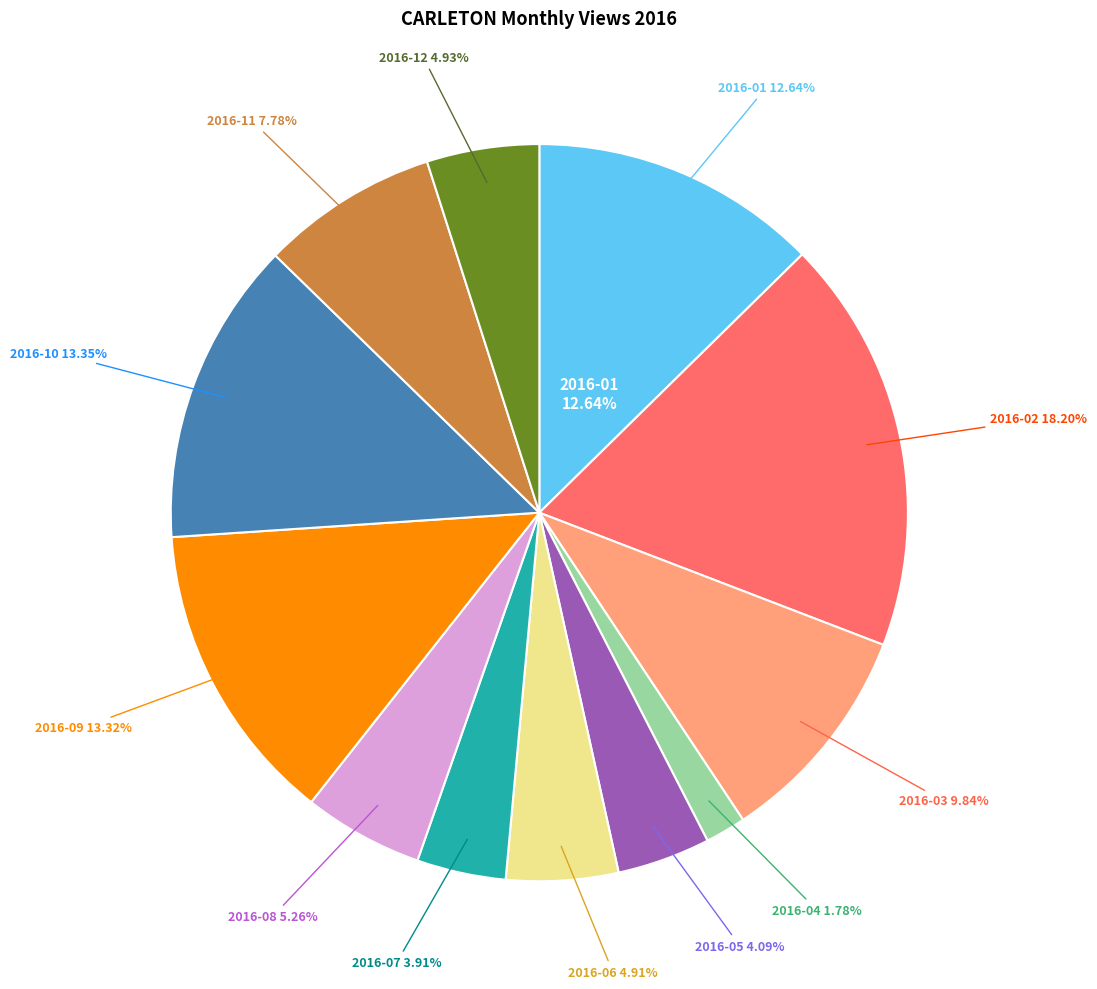

Is it true that 2016-06 is 5% of the pie?

True